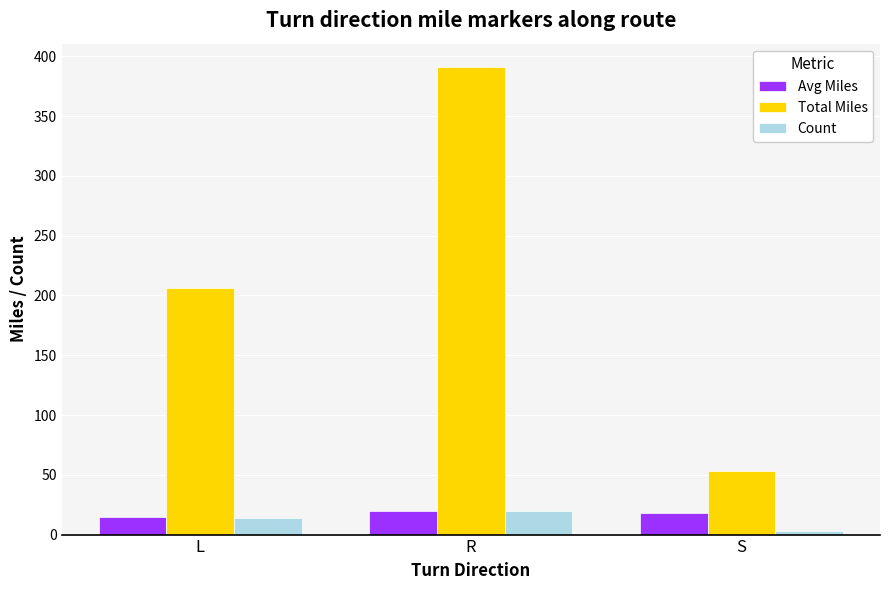

Is it true that Count equals 3.0 at S?

True